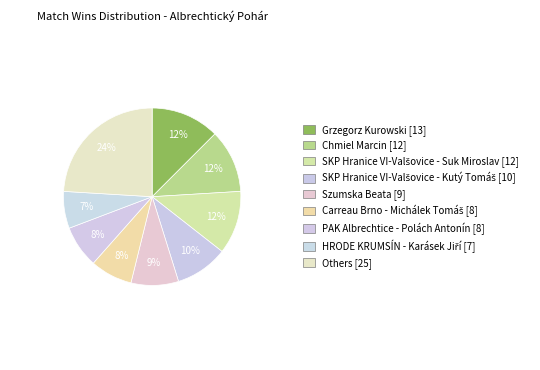

How many segments does this pie chart have?

9